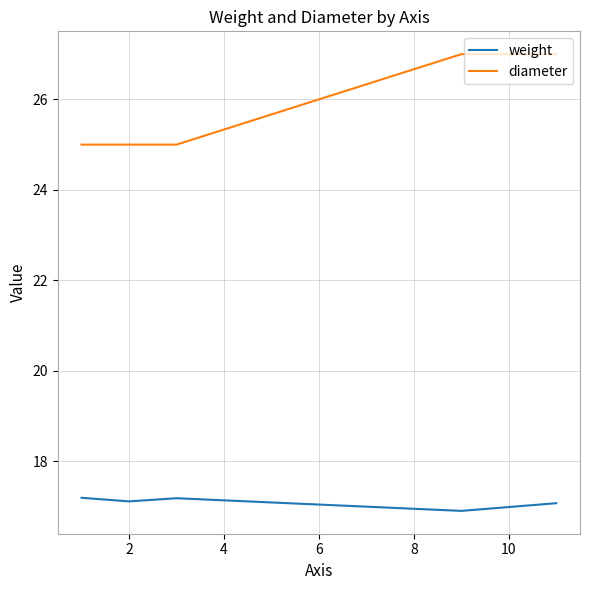

What is the highest value of the weight series?

17.2